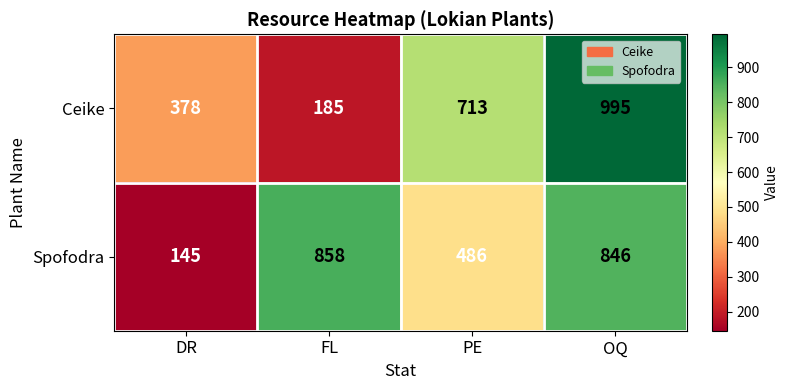

Which series has the largest total across all categories?

Spofodra